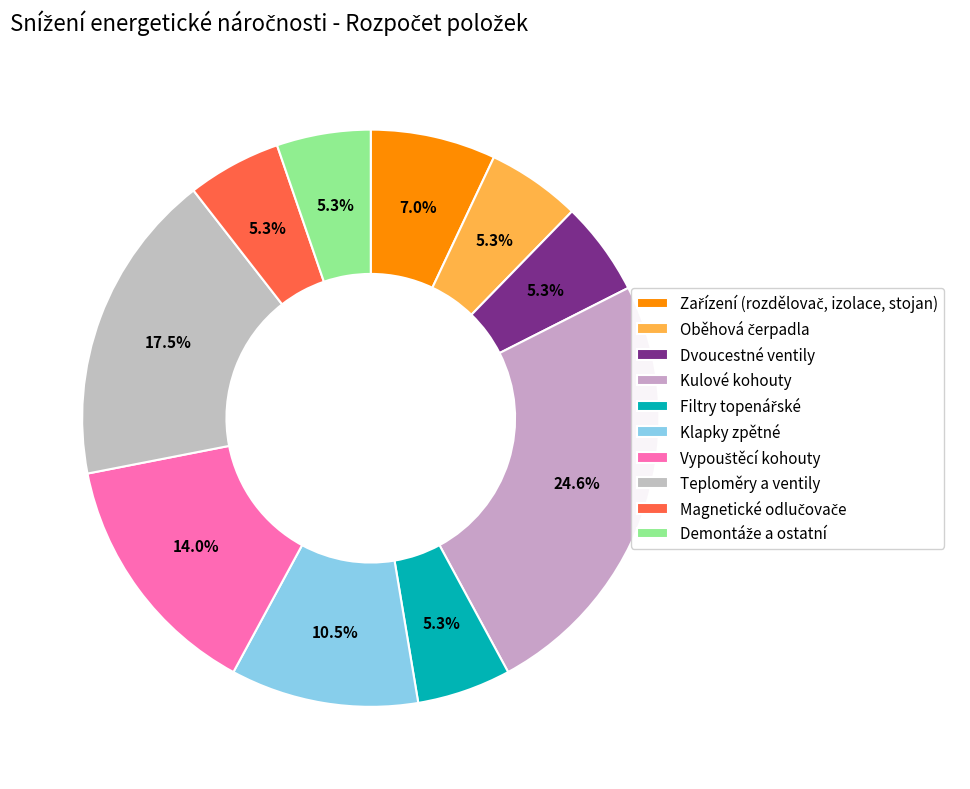

How many slices are in this pie chart?

10